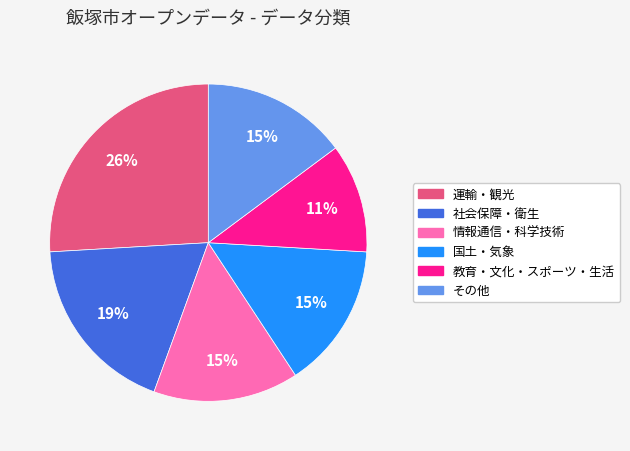

Which category has the biggest portion of the pie?

運輸・観光